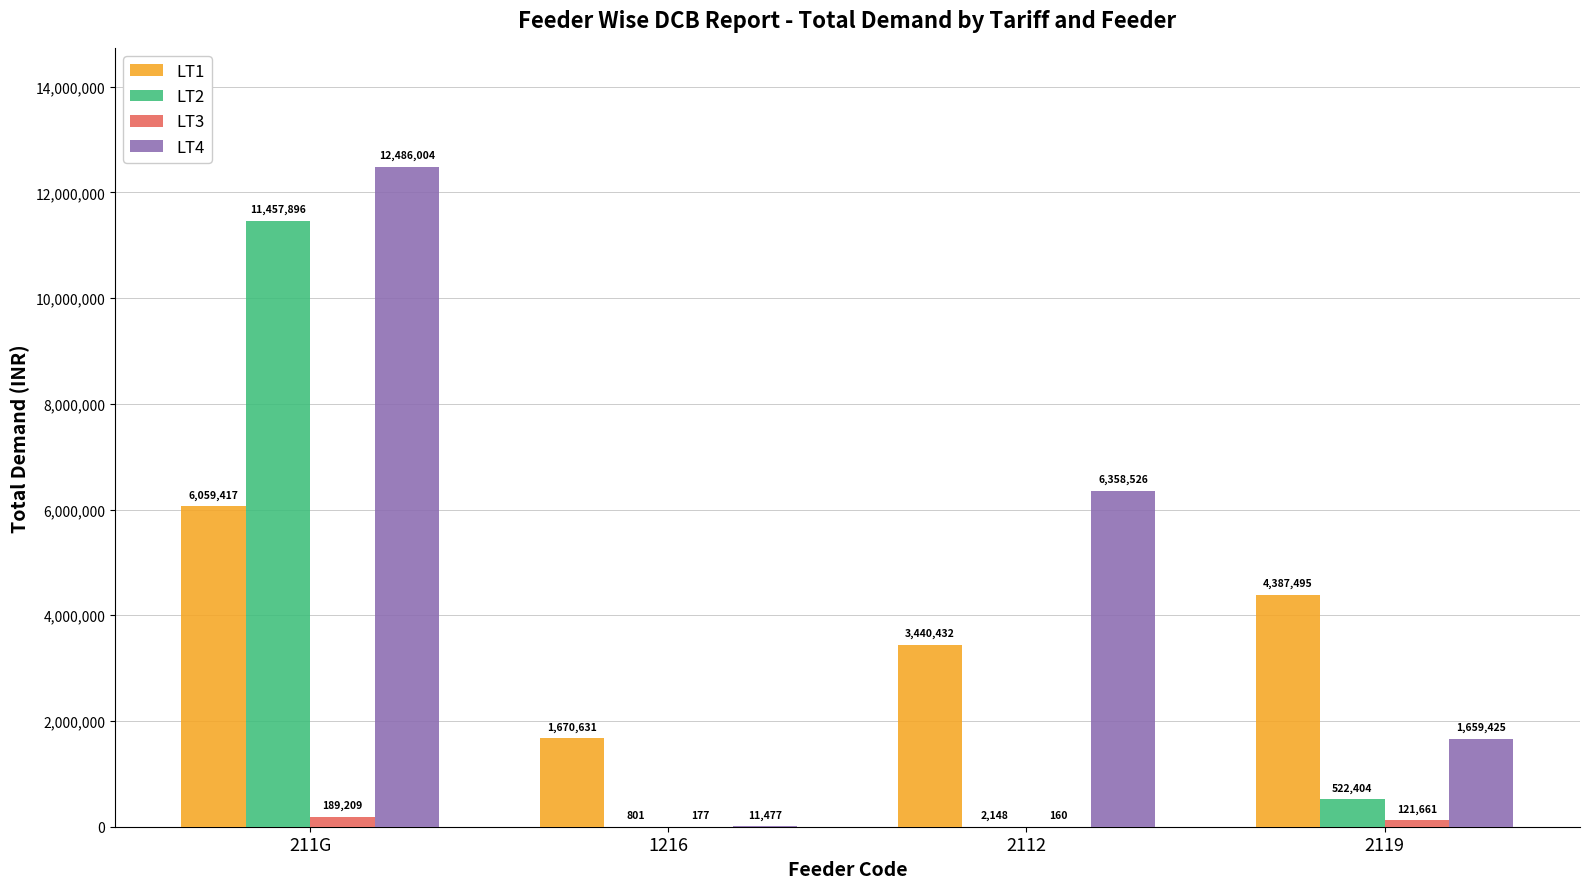

Read the LT4 value at 2112.

6358526.3